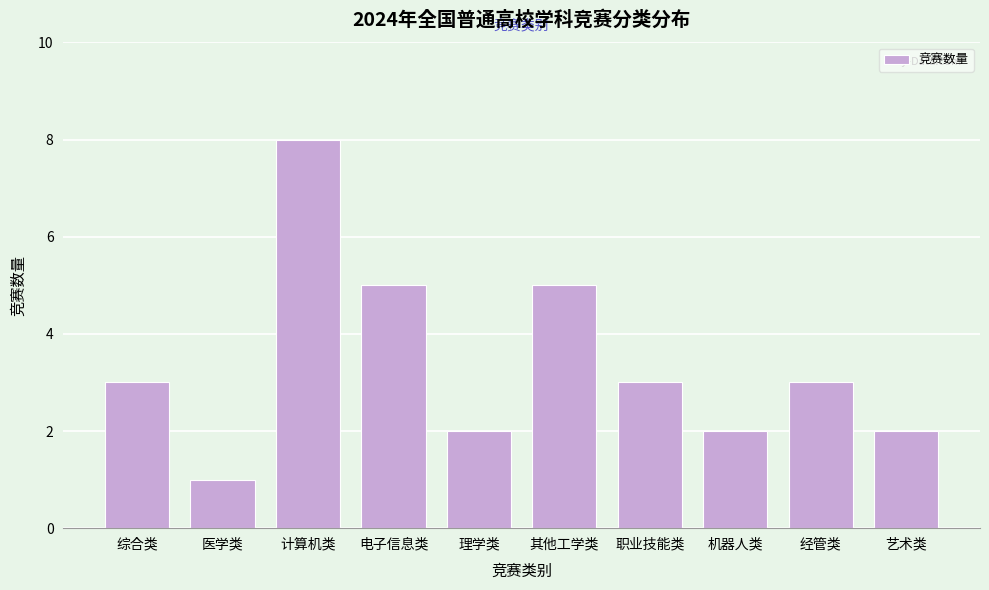

Reading right to left, transcribe all the data shown in this chart.

2	3	2	3	5	2	5	8	1	3